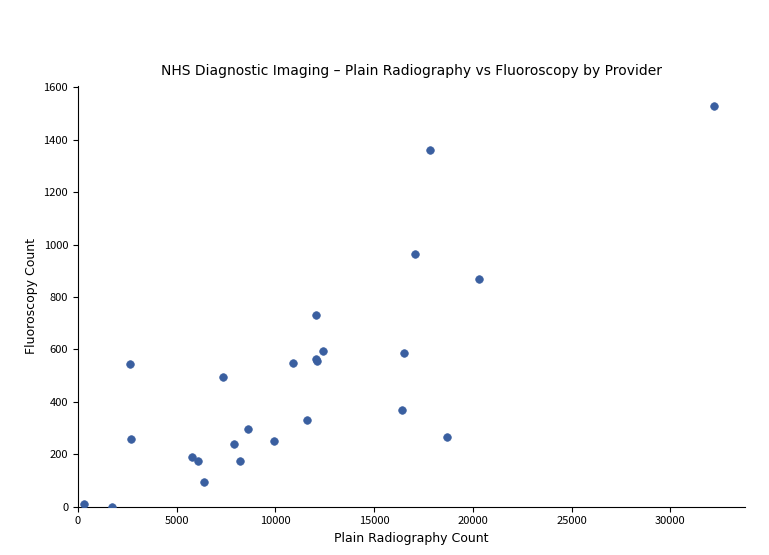

What Y value in the scatter plot is closest to 765?

730